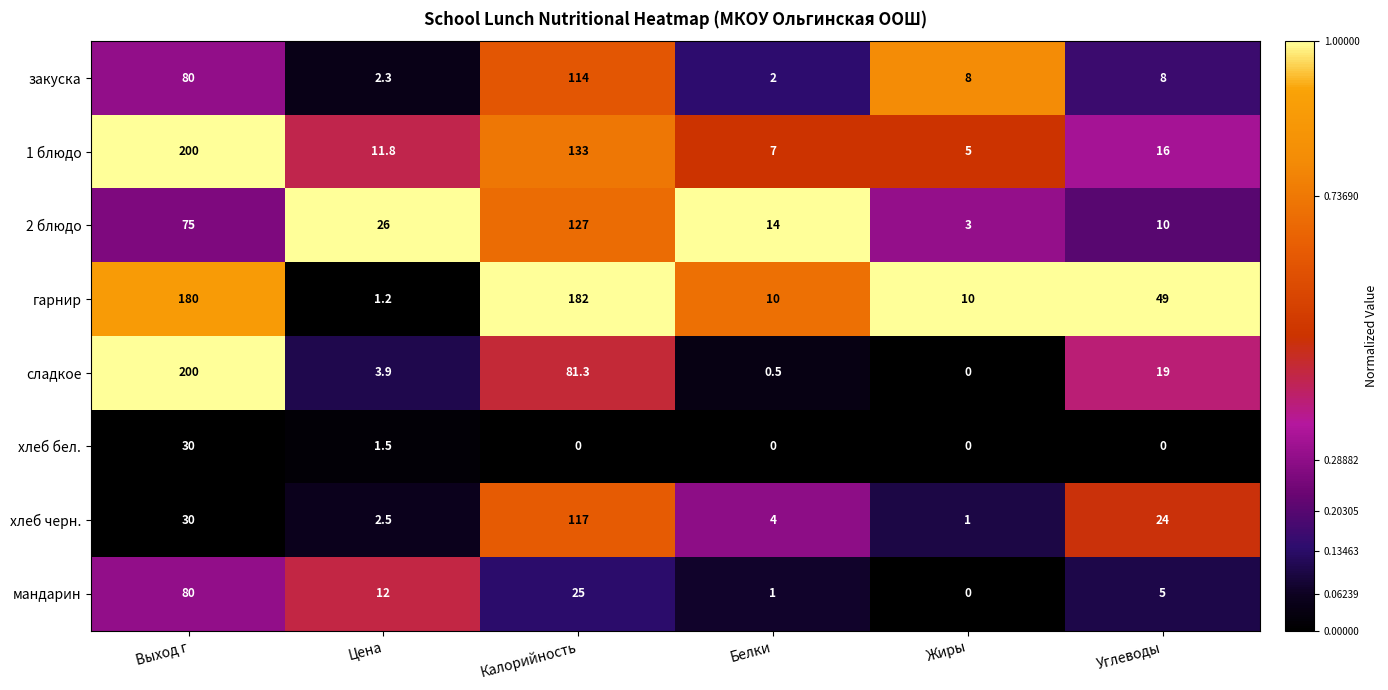

Where does the сладкое series first go above 19?

Выход г